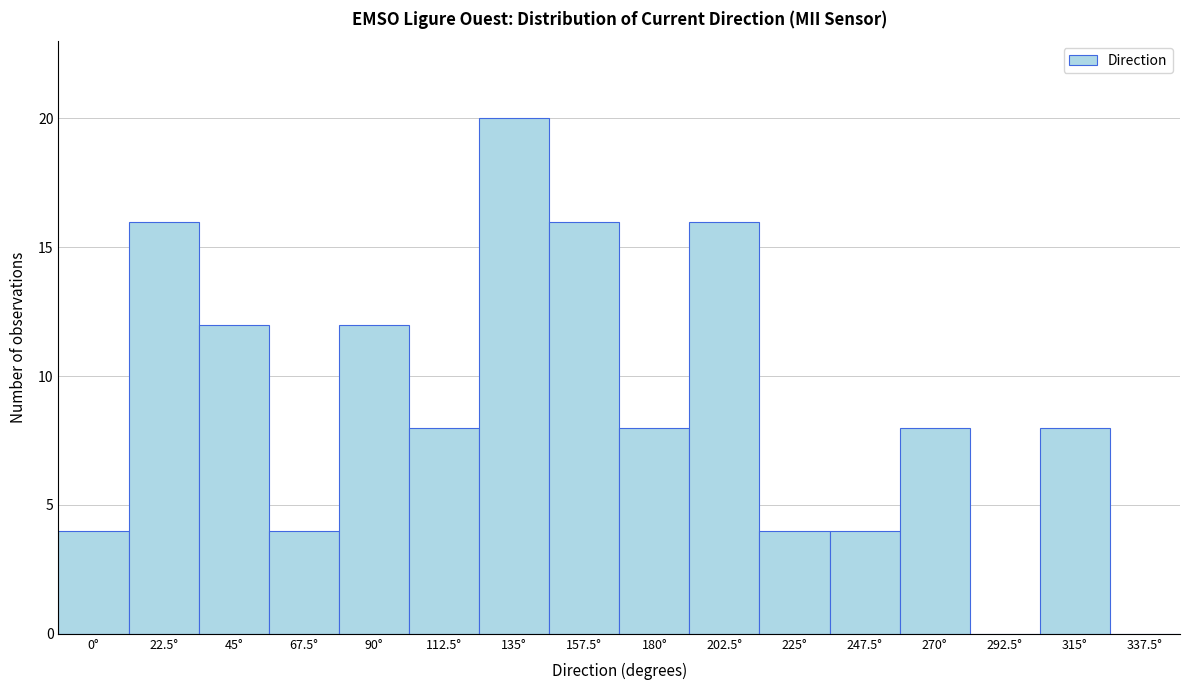

Reading left to right, transcribe all the data shown in this chart.

0°=4	22.5°=16	45°=12	67.5°=4	90°=12	112.5°=8	135°=20	157.5°=16	180°=8	202.5°=16	225°=4	247.5°=4	270°=8	292.5°=0	315°=8	337.5°=0